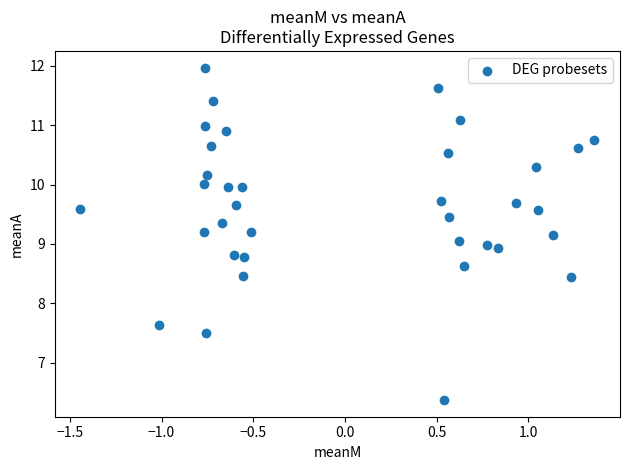

What is the range of X values (max minus min)?

2.8